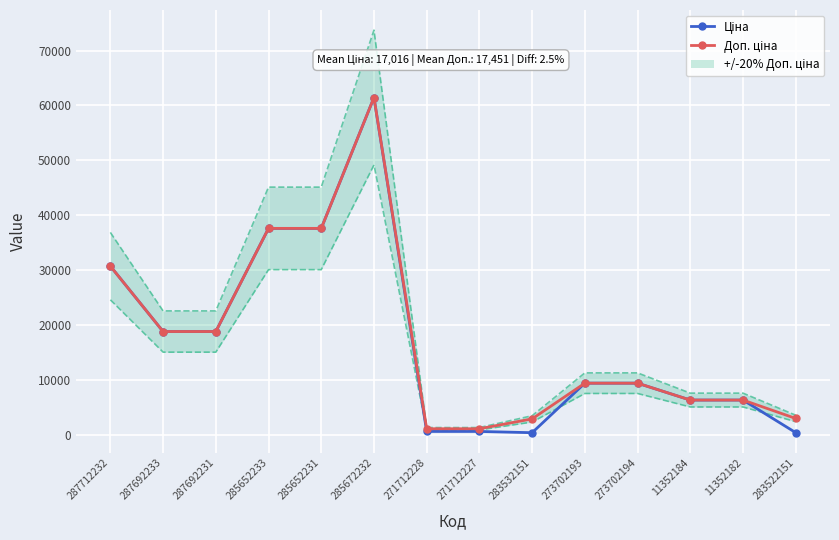

True or false: Доп. ціна has more than 1 interior local peaks.

False